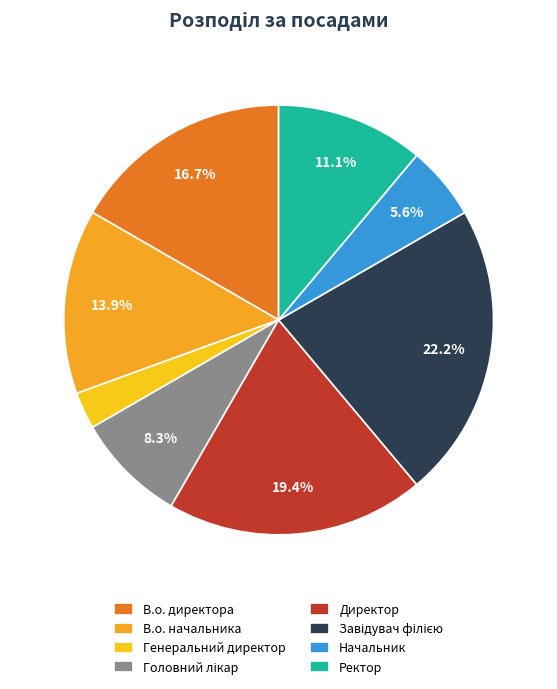

What percentage is NOT represented by В.о. начальника?

86.1%